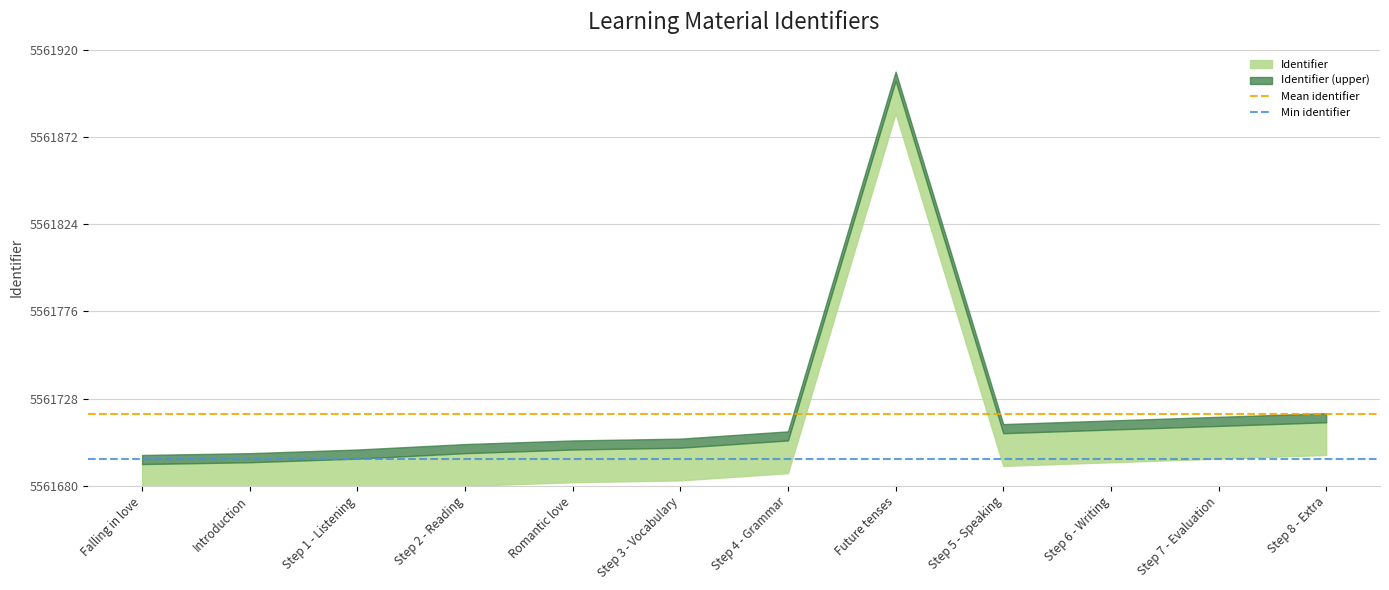

What is the label of the 1st point from the left?

Falling in love